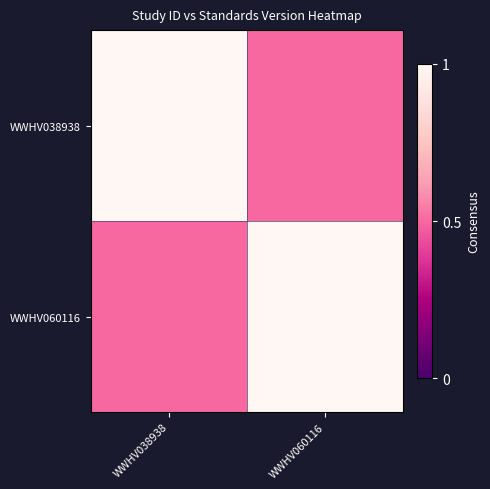

Reading left to right, what are all the values shown in this chart?

WWHV038938: WWHV038938=1.0	WWHV060116=0.5
WWHV060116: WWHV038938=0.5	WWHV060116=1.0